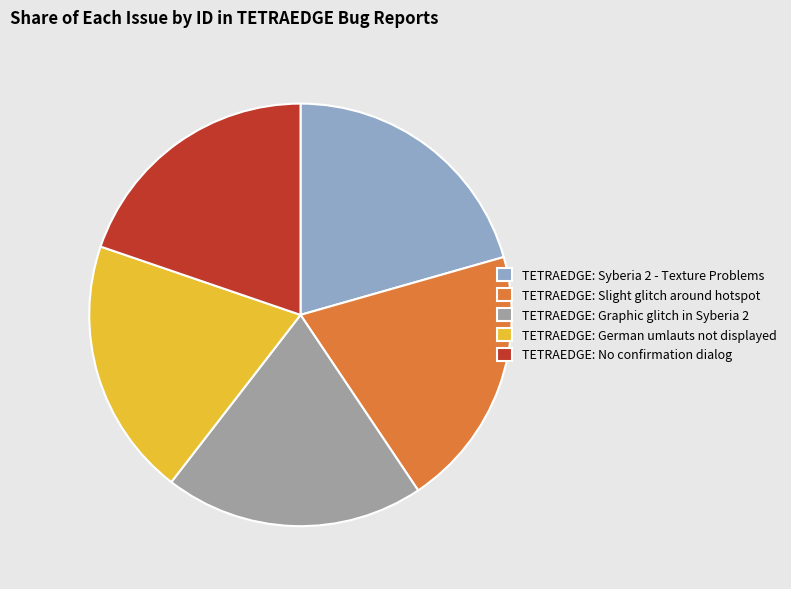

Is it true that TETRAEDGE: Slight glitch around hotspot is 11% of the pie?

False